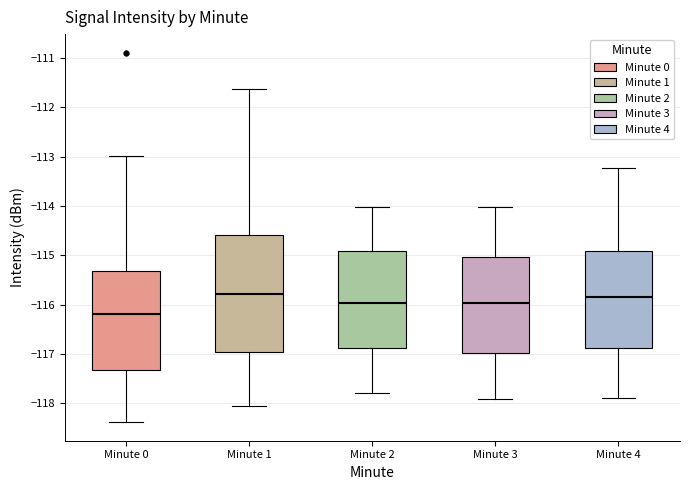

Reading left to right, transcribe this box plot: for each box, give where its median line is, the range the box spans, and where its two whiskers end, as read against the y-axis. The values are not printed on the chart, so give them approximately, as read against the axis.

Minute 0: median -116.2, box -117.3 to -115.3, whiskers -118.4 to -113.0
Minute 1: median -115.8, box -117.0 to -114.6, whiskers -118.1 to -111.6
Minute 2: median -116.0, box -116.9 to -114.9, whiskers -117.8 to -114.0
Minute 3: median -116.0, box -117.0 to -115.0, whiskers -117.9 to -114.0
Minute 4: median -115.8, box -116.9 to -114.9, whiskers -117.9 to -113.2